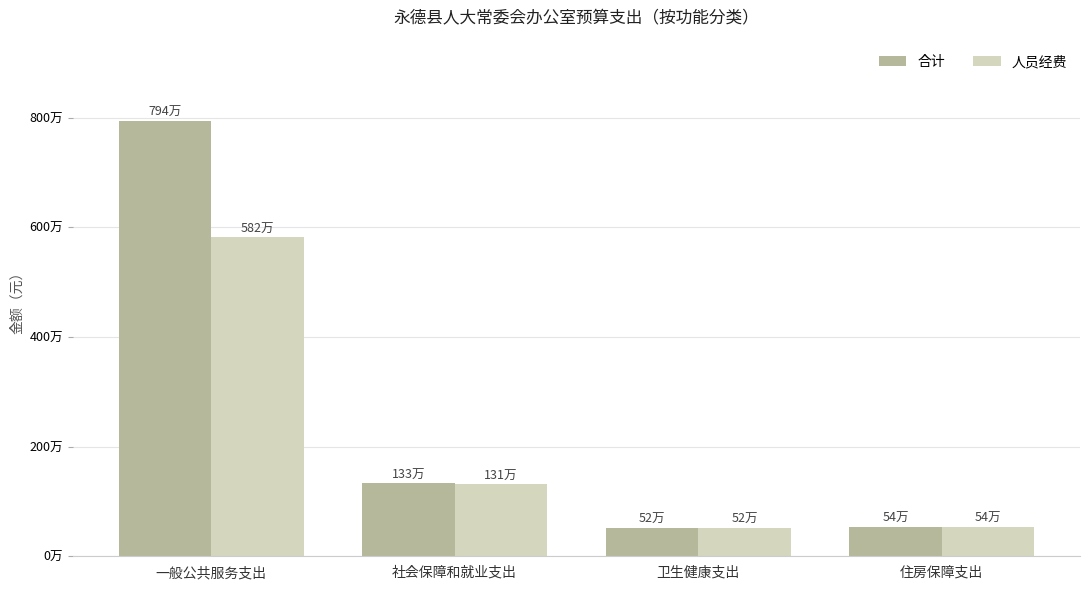

Does the chart contain any negative values?

No